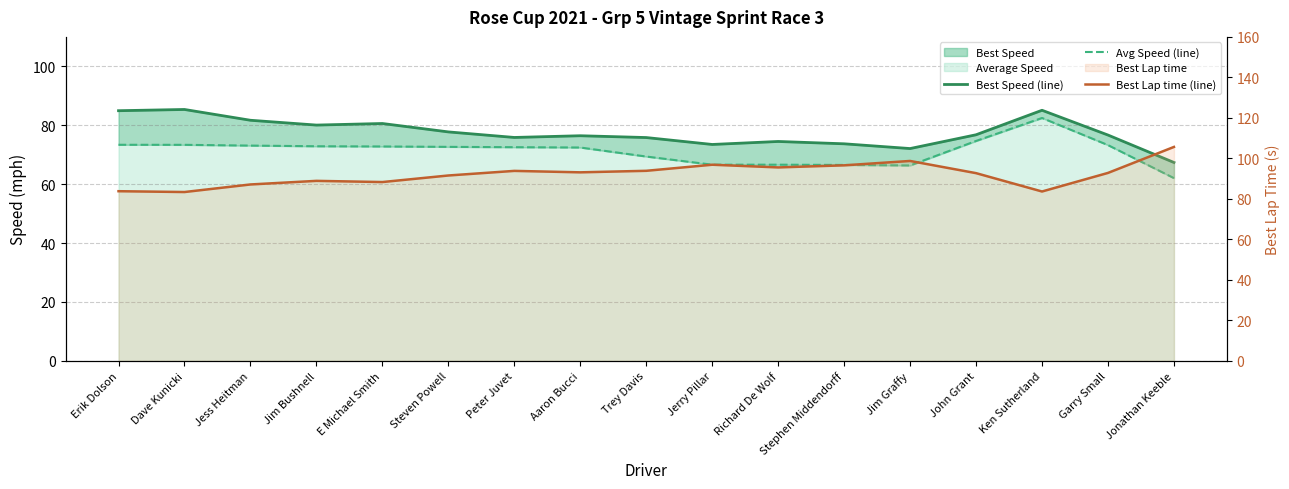

True or false: Best Speed (line) and Avg Speed (line) cross at least once.

False